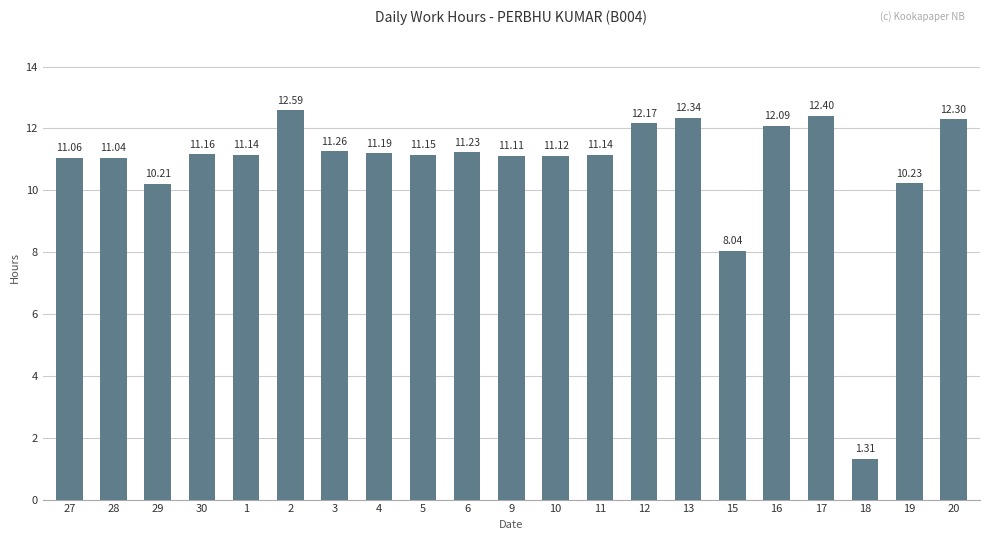

What is the maximum value shown in the chart?

12.6